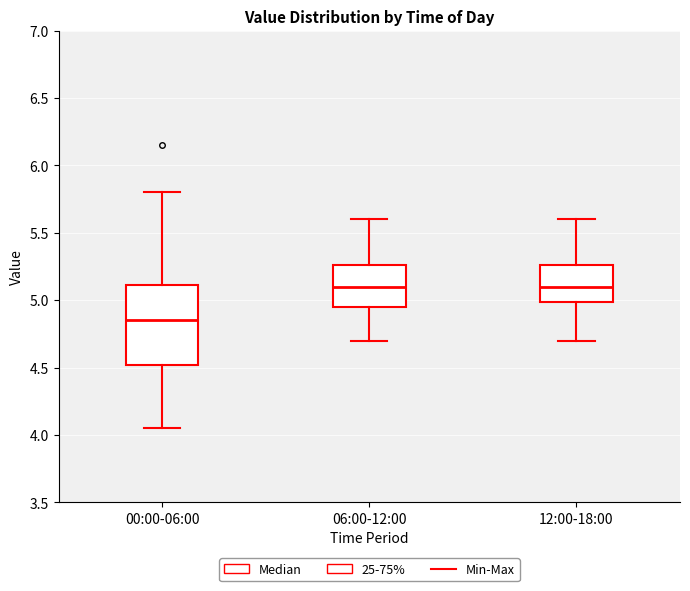

Comparing the boxes themselves (not the whiskers), which one is the tallest?

00:00-06:00